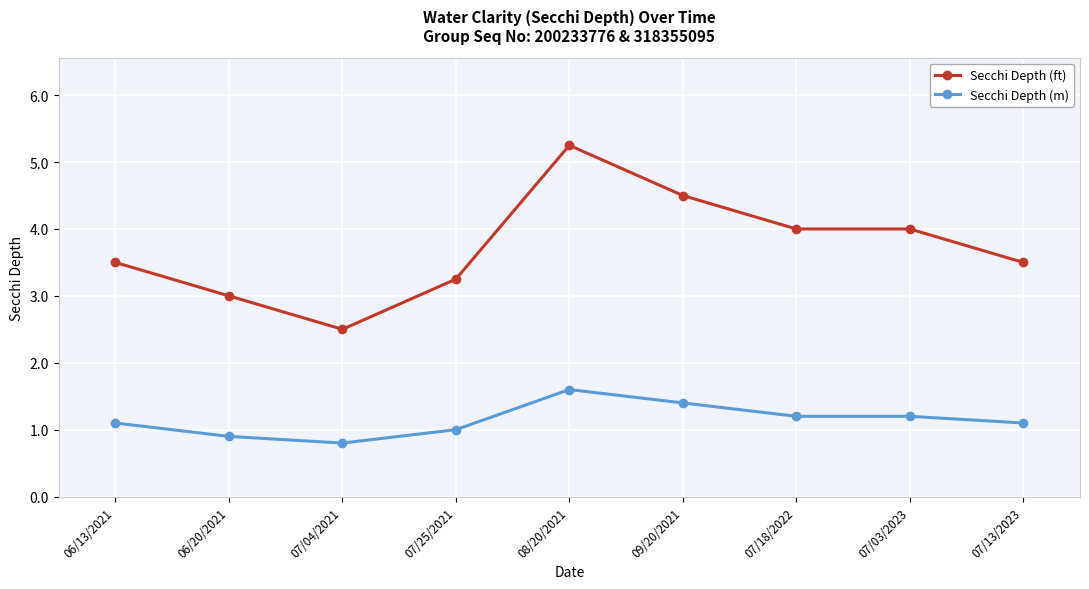

What is the sum of the Secchi Depth (ft) values at 07/25/2021 and 09/20/2021?

7.8